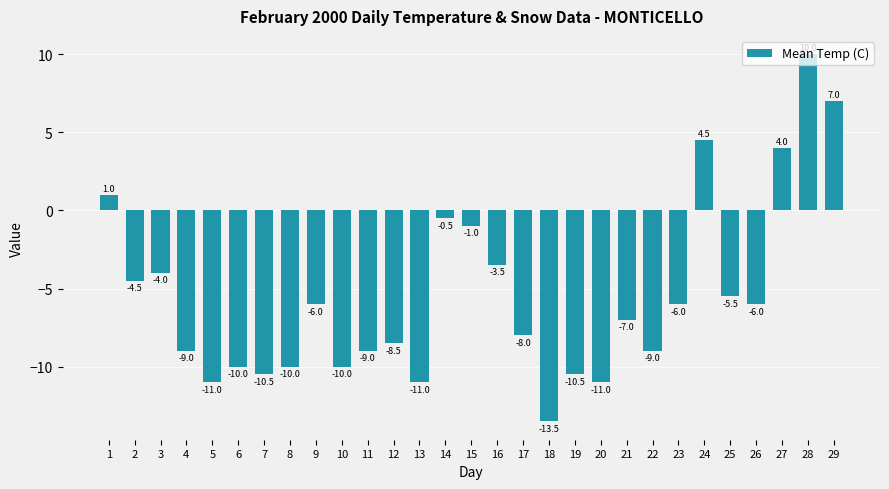

The chart shows a value of -10.6 at 9. True or false?

False